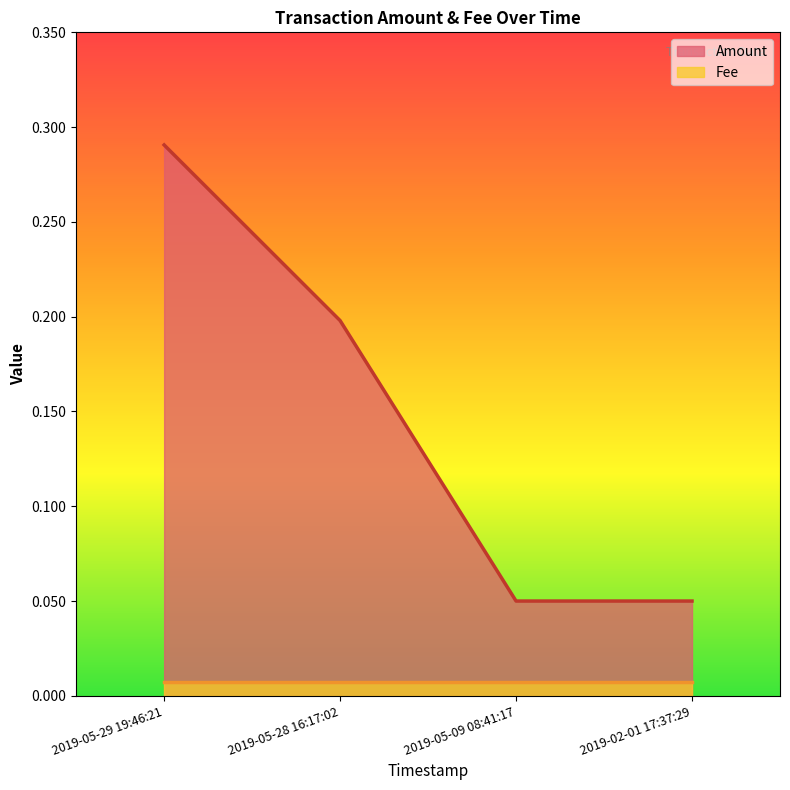

What position from the left is 2019-02-01 17:37:29?

4